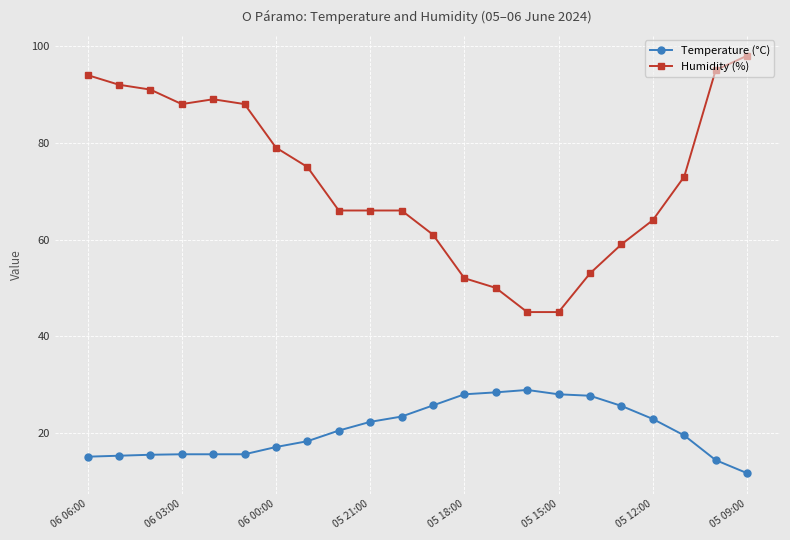

Rank the series by their average value, from highest to lowest.

Humidity (%), Temperature (°C)